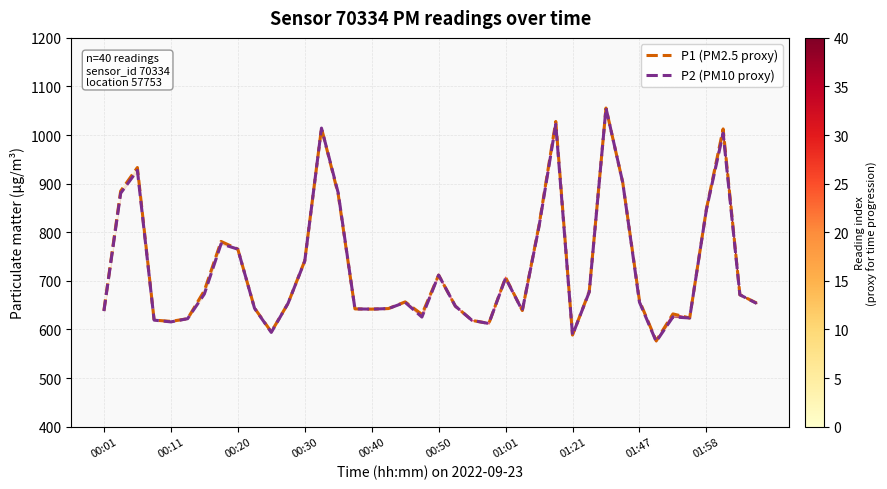

What is the minimum value for P2 (PM10 proxy)?

575.1